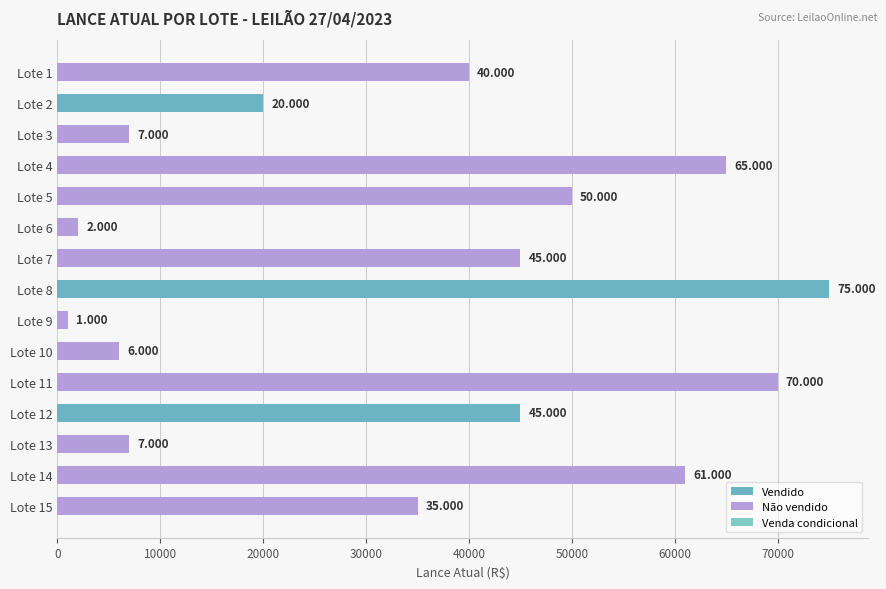

How many bars are there in total?

15